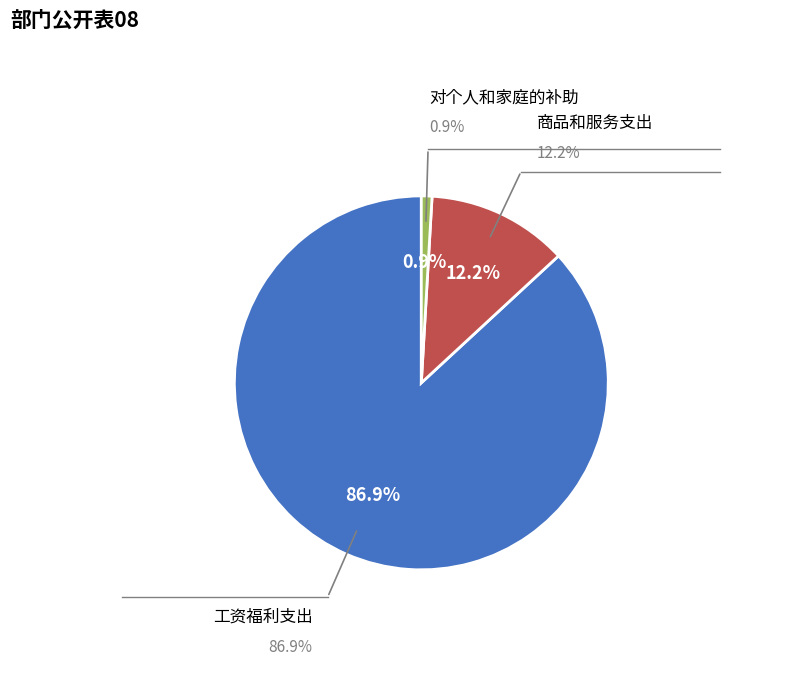

Is there a majority slice in this chart?

Yes